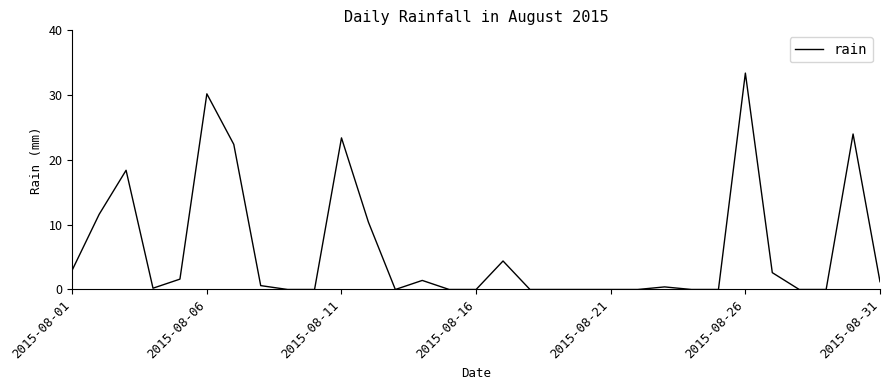

How many lines are shown in the chart?

1